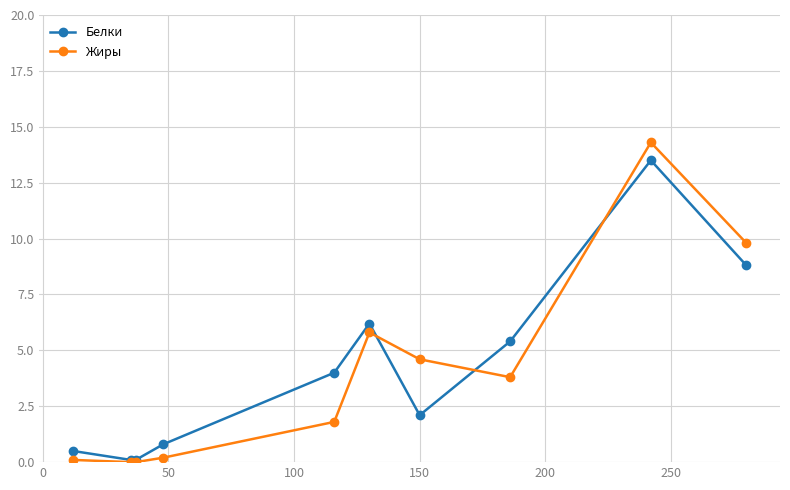

Is this an area chart (filled region under the line)?

No